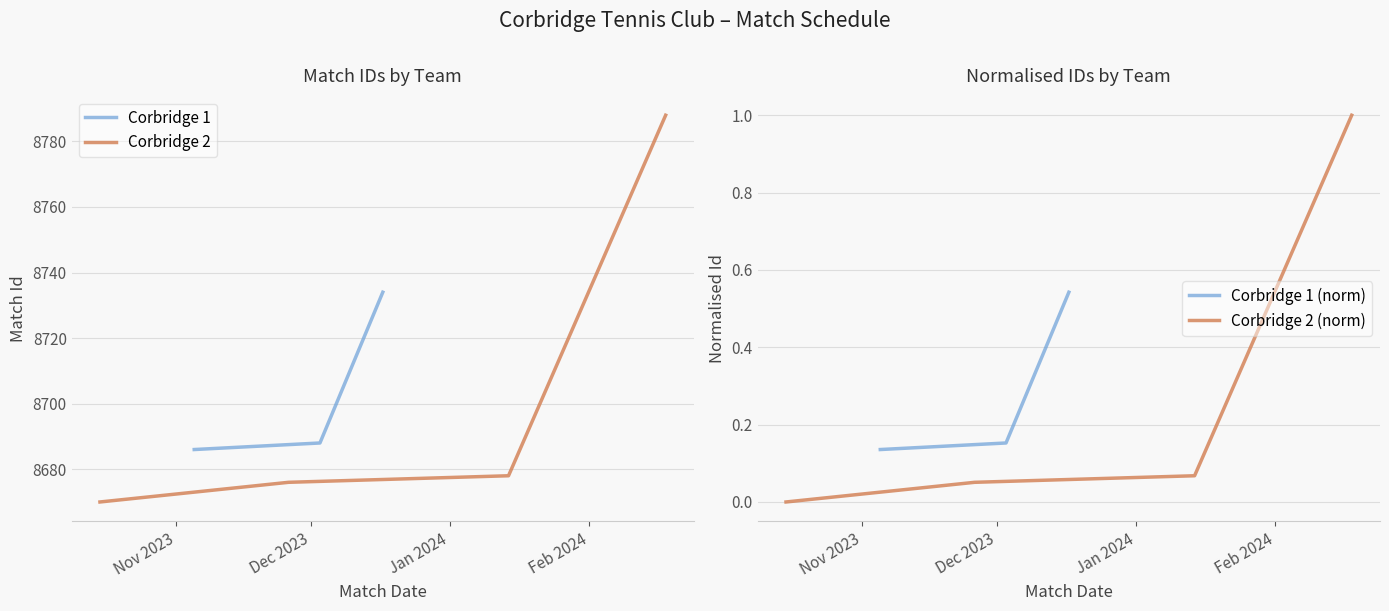

What is the minimum value for Corbridge 1?

8686